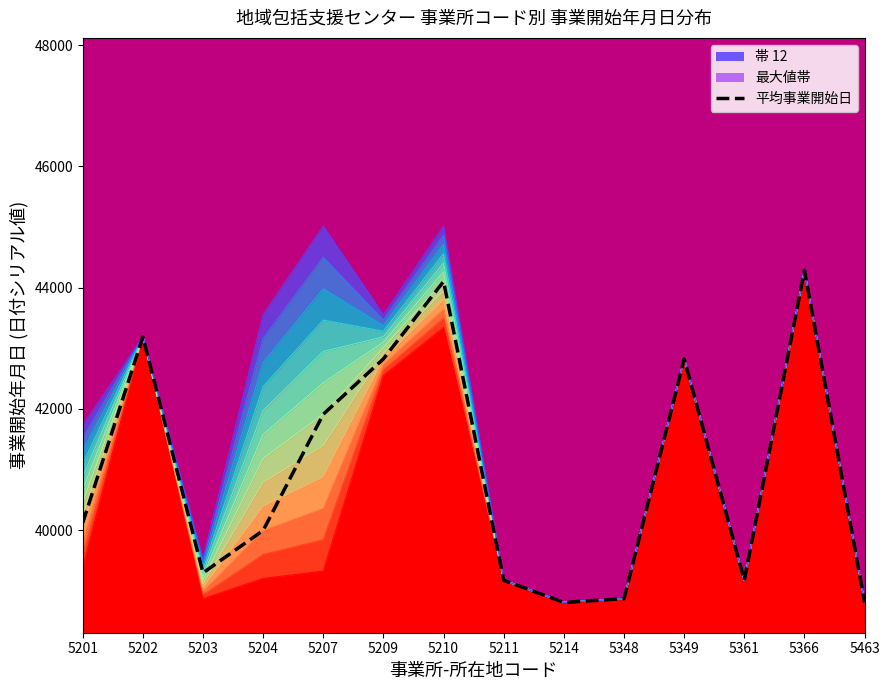

Reading left to right, extract all data points from this chart.

40118.5	43191.0	39295.3	39995.0	41912.5	42826.0	44104.0	39173.0	38808.0	38869.0	42826.0	39173.0	44287.0	38808.0